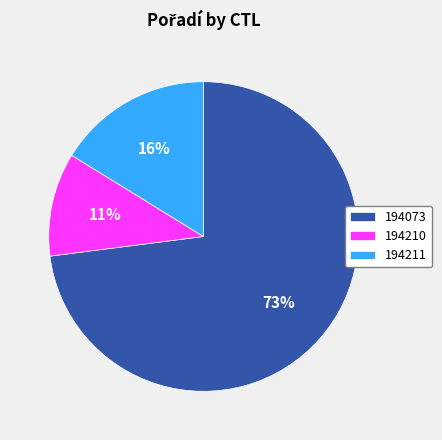

Count the number of slices in the pie.

3